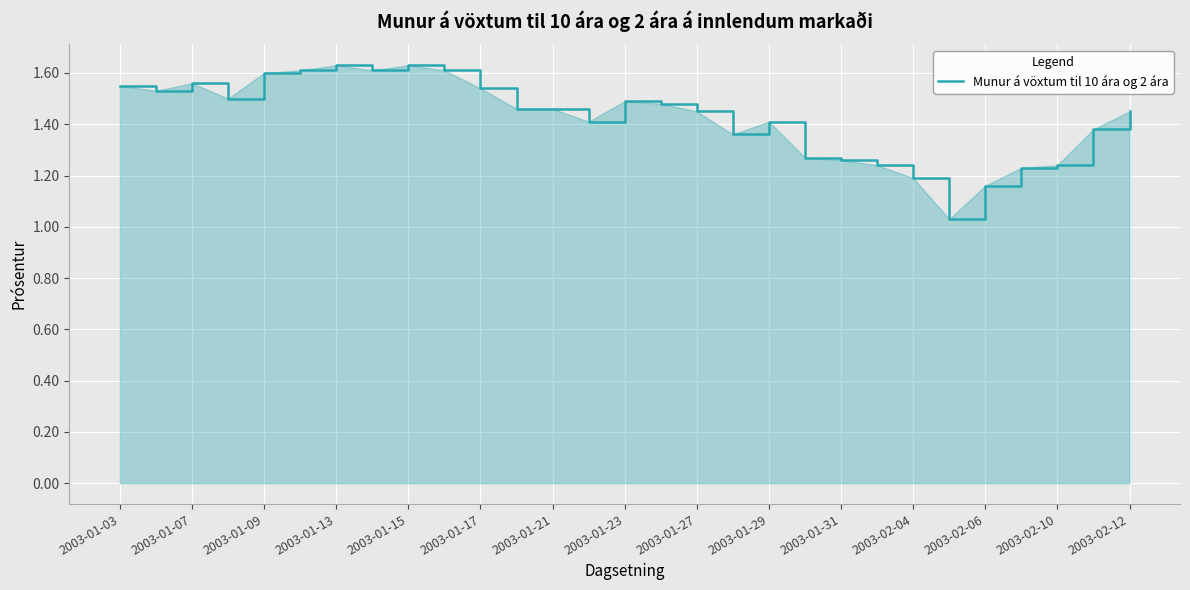

What is the difference between the maximum and minimum values?

0.6